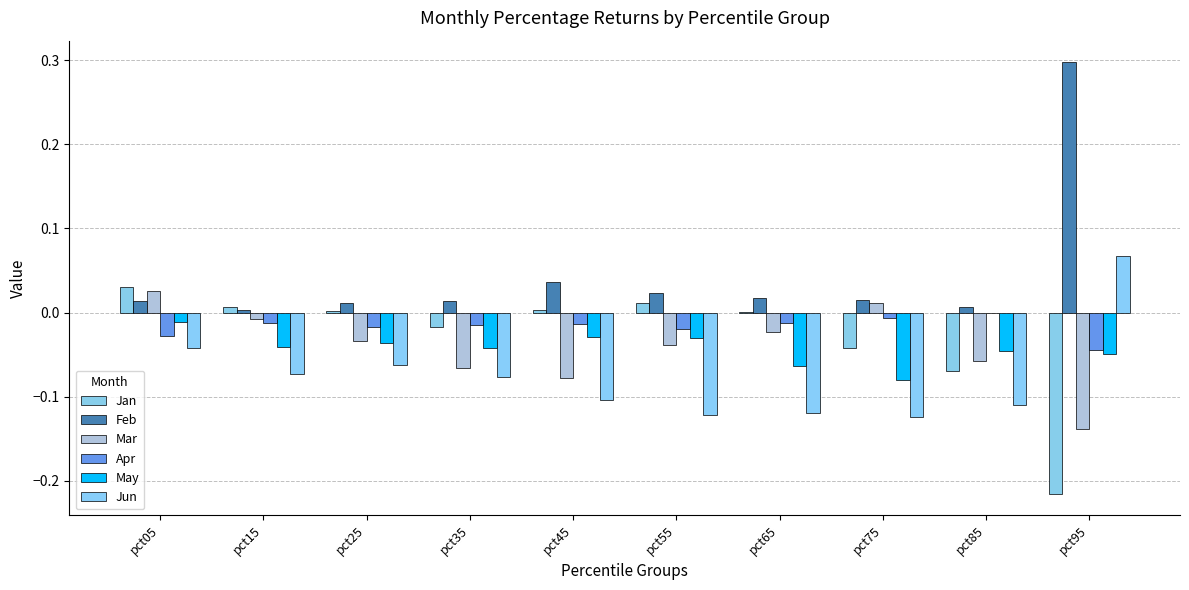

At which category does the chart reach its peak across all series?

pct95